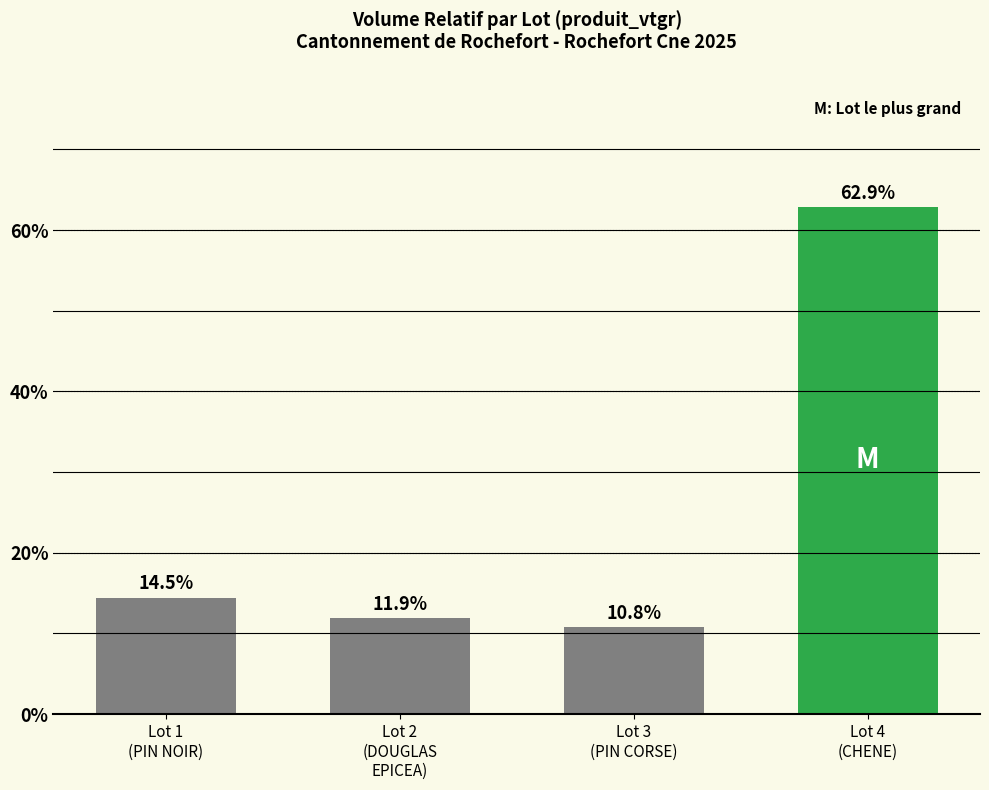

What is the difference between the second highest and minimum values?

3.7